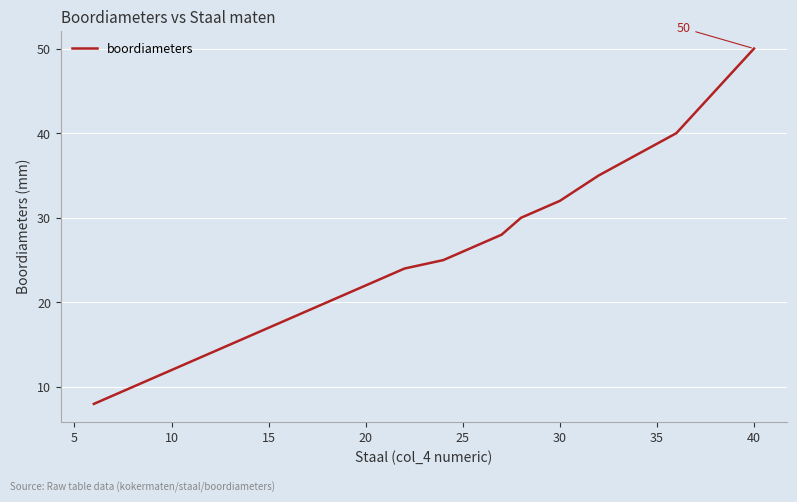

What is the greatest value displayed?

50